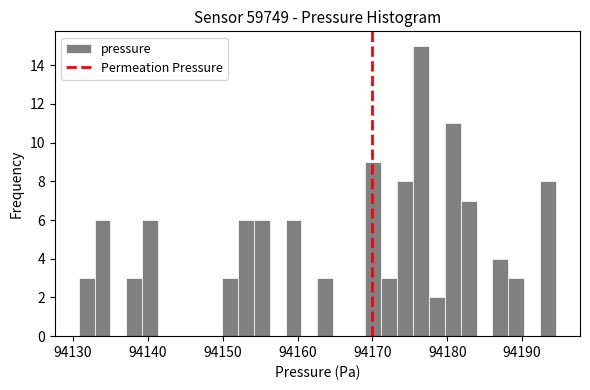

Around what value on the x-axis is the tallest bar? Give the approximate position of its centre, as read against the axis.

94176